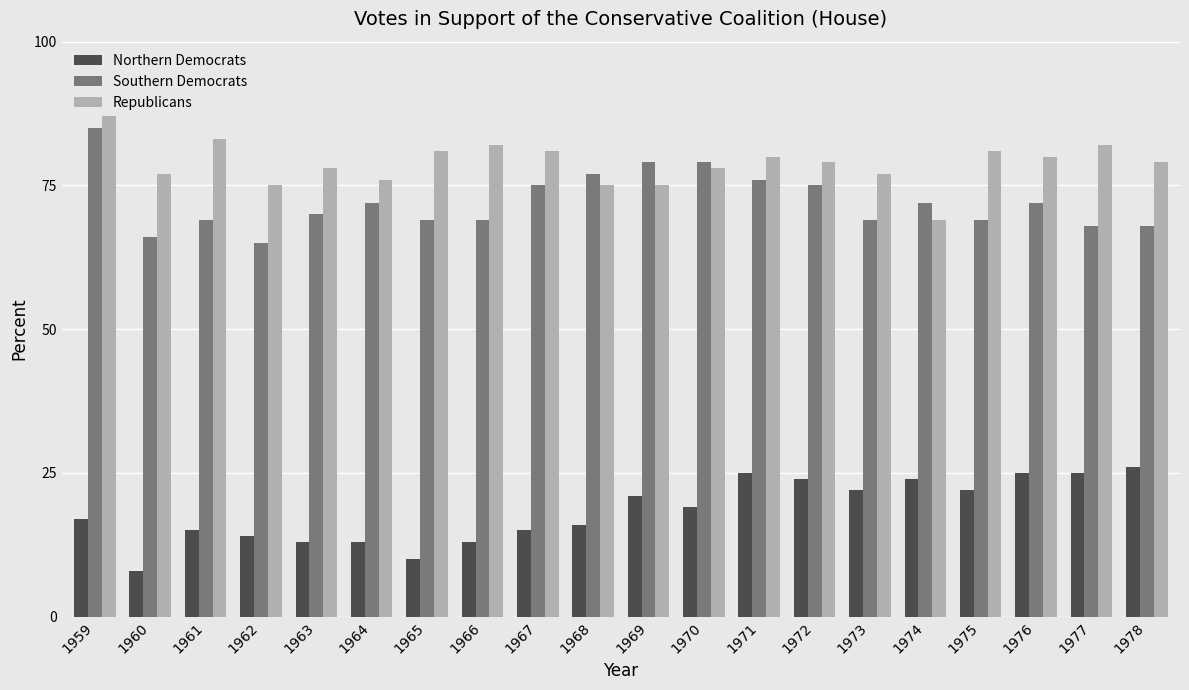

Does the chart contain stacked bars?

No